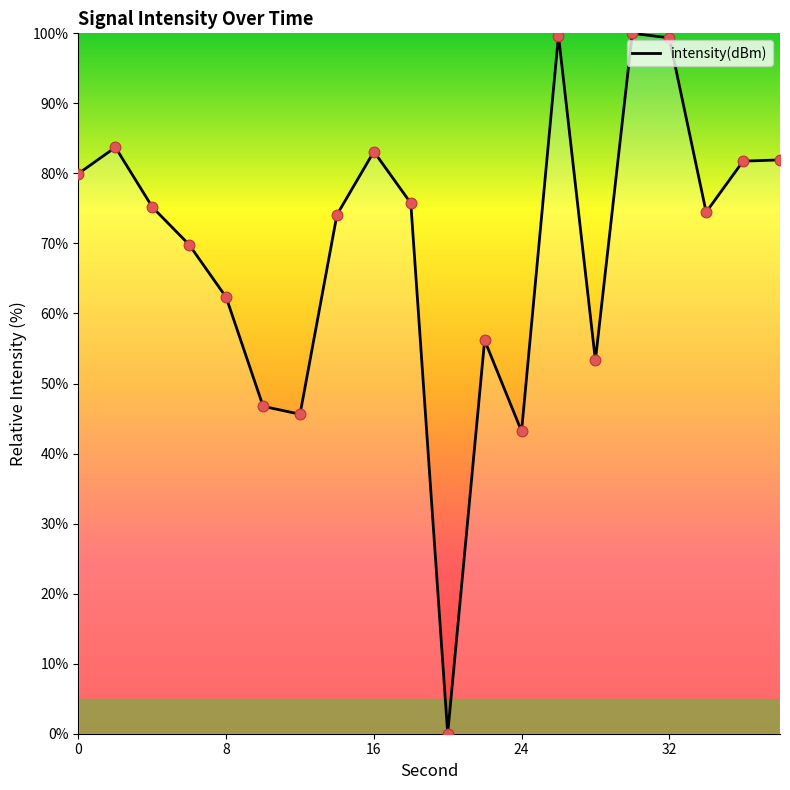

What is the maximum value shown in the chart?

100.0